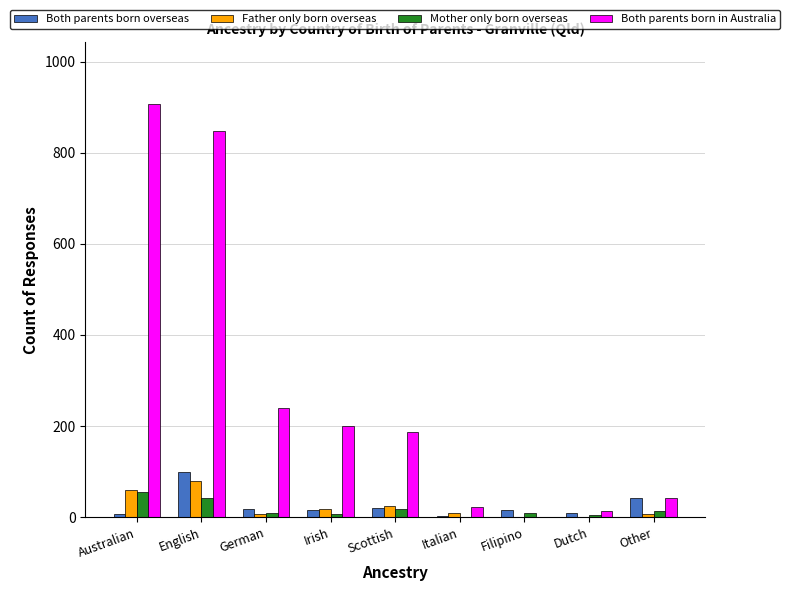

Which series changed the most between Irish and Filipino?

Both parents born in Australia